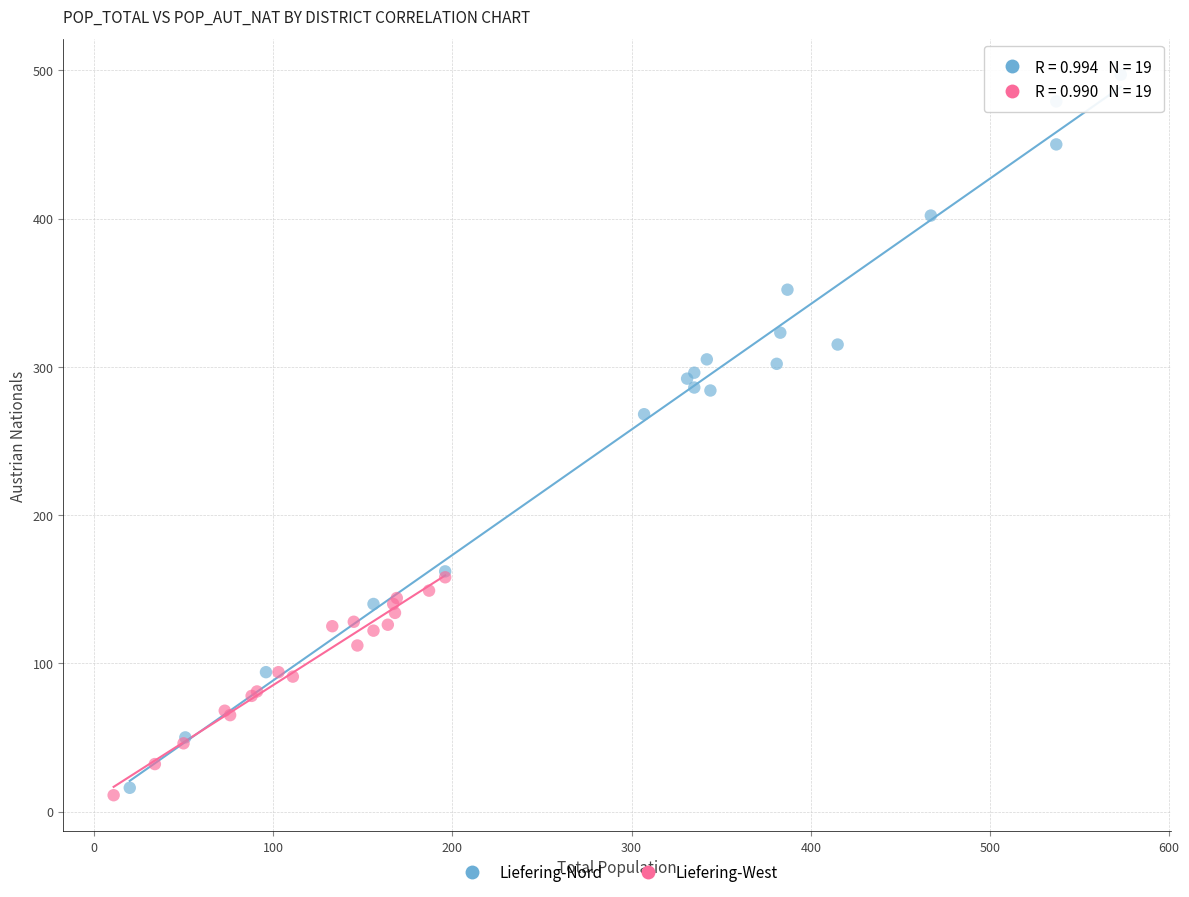

Which series has the widest spread of Y values?

Liefering-Nord